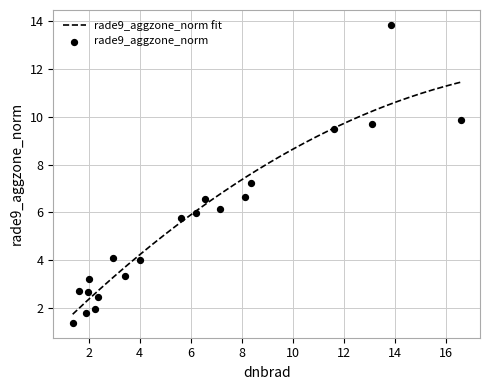

What is the minimum value for rade9_aggzone_norm fit?

1.7